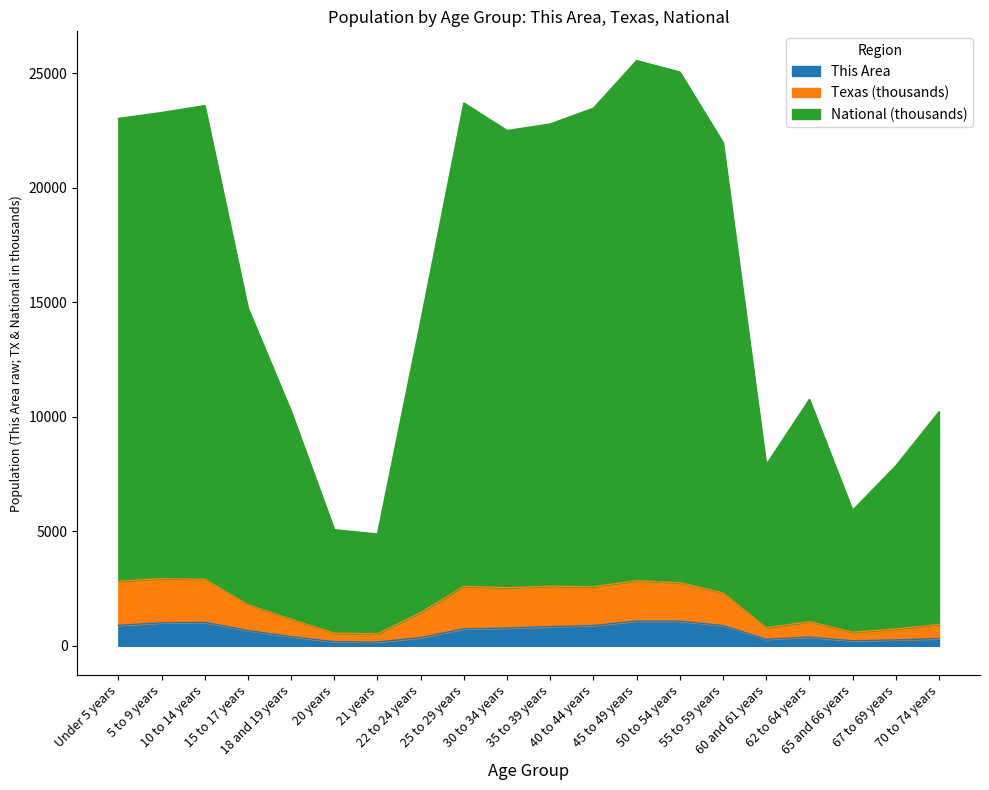

What are all the series names shown in the legend?

This Area, Texas (thousands), National (thousands)